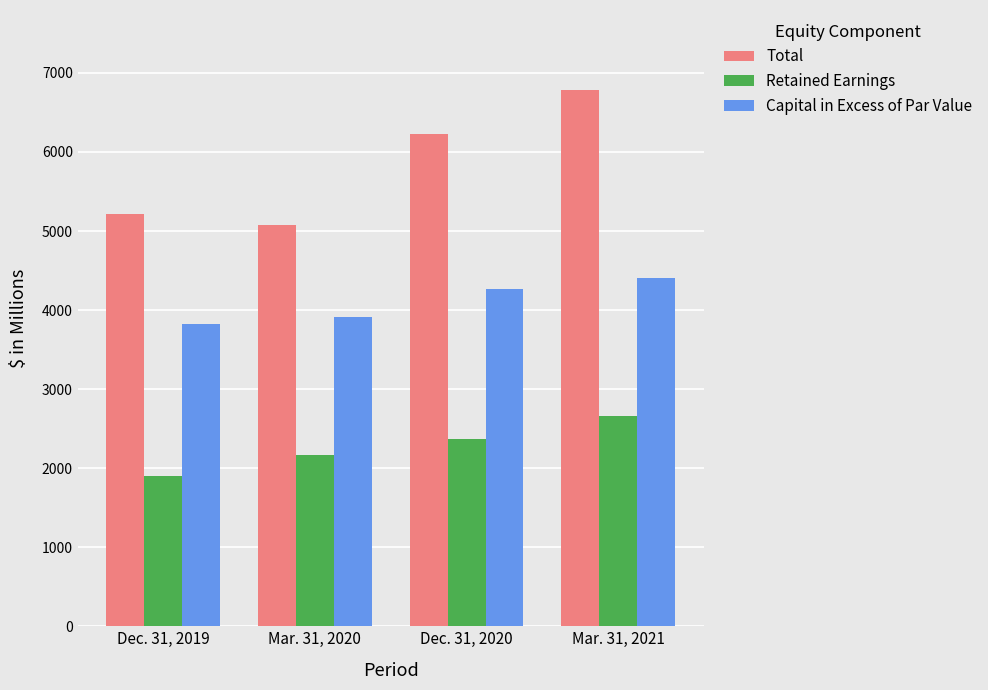

The value of Retained Earnings at Mar. 31, 2020 is 513.8. True or false?

False